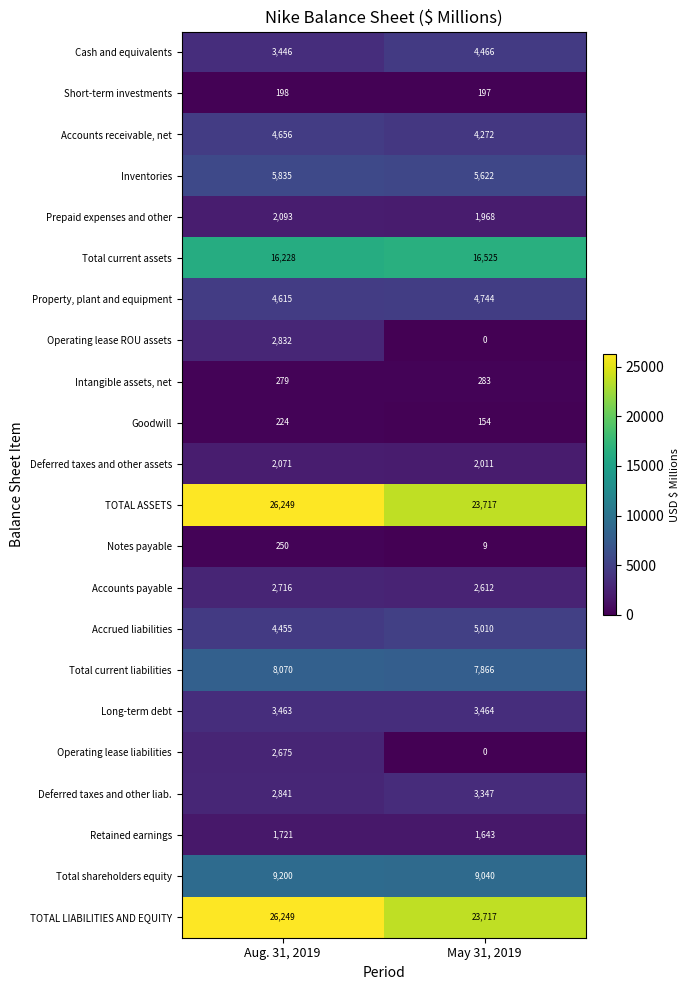

What value does the Long-term debt series have at May 31, 2019?

3464